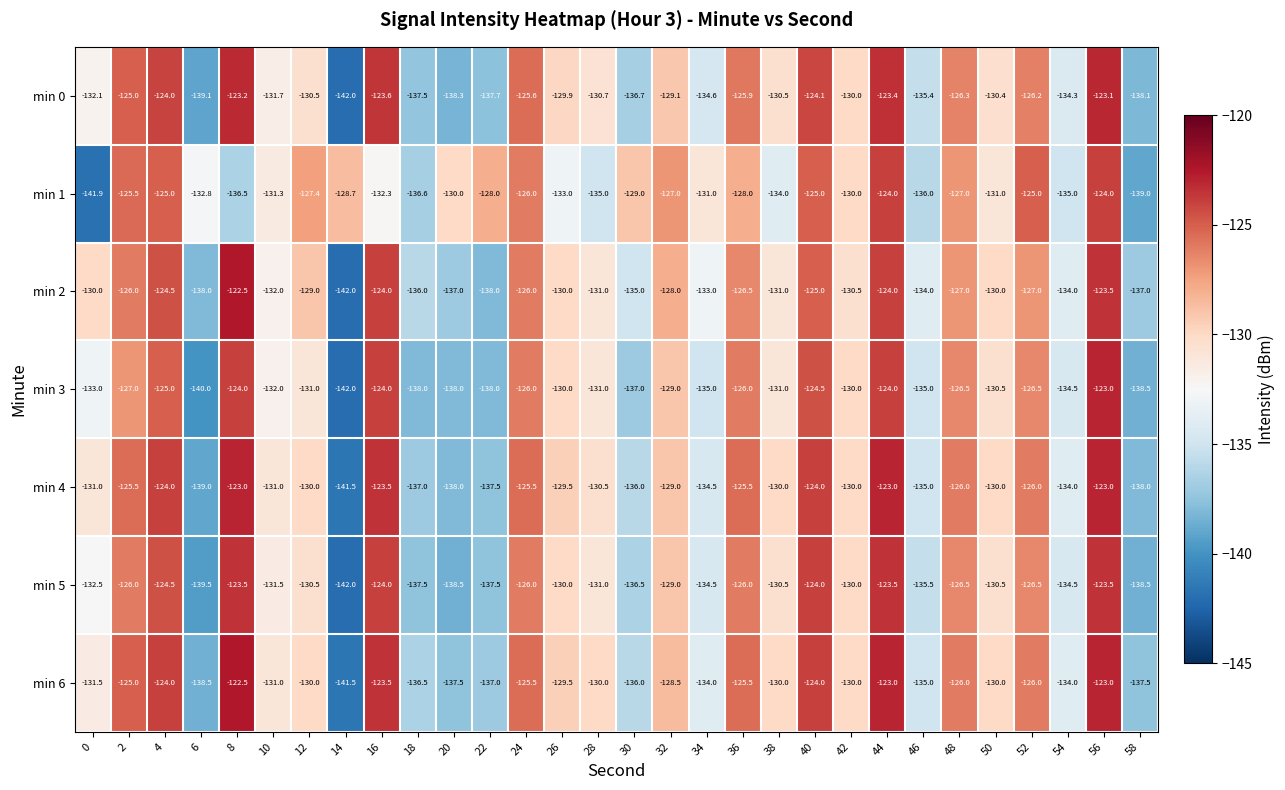

Which series has the largest total across all categories?

min 6